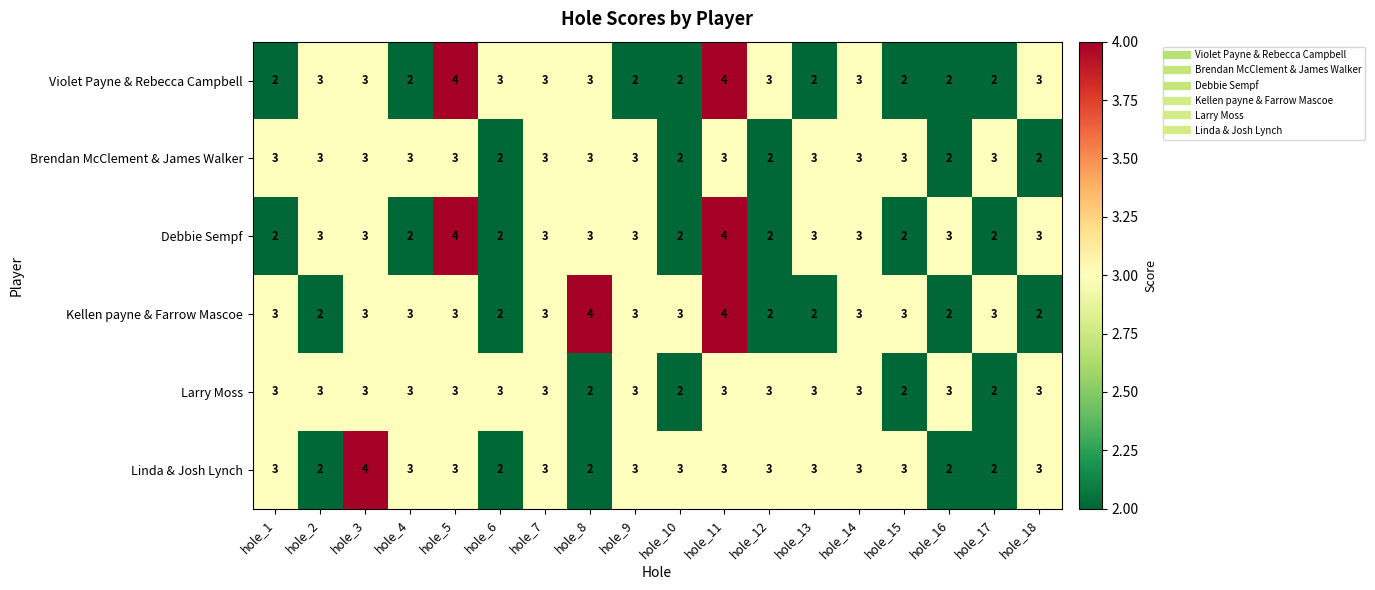

Is the value of Brendan McClement & James Walker at hole_16 greater than the value of Larry Moss at hole_4?

No